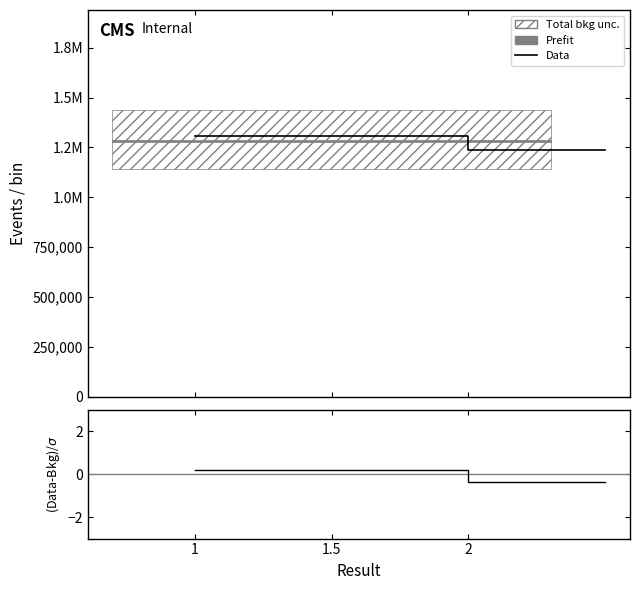

The Data series shows 1236710.0 at 2. True or false?

True